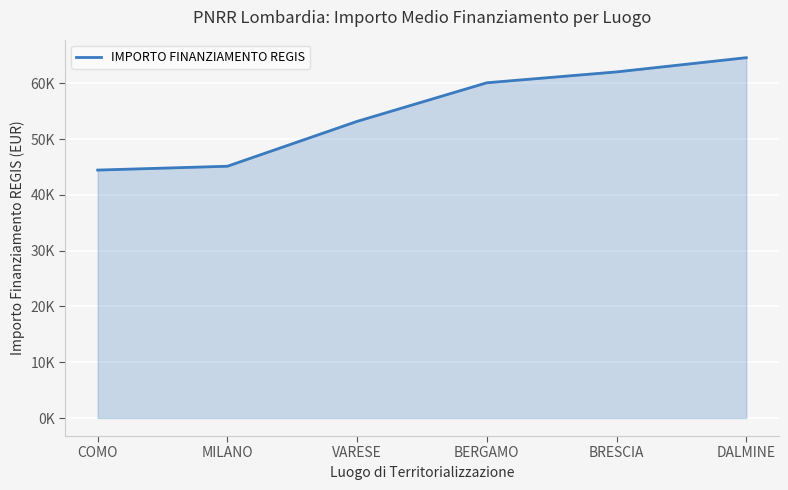

What is the difference between the maximum and minimum values?

20148.5